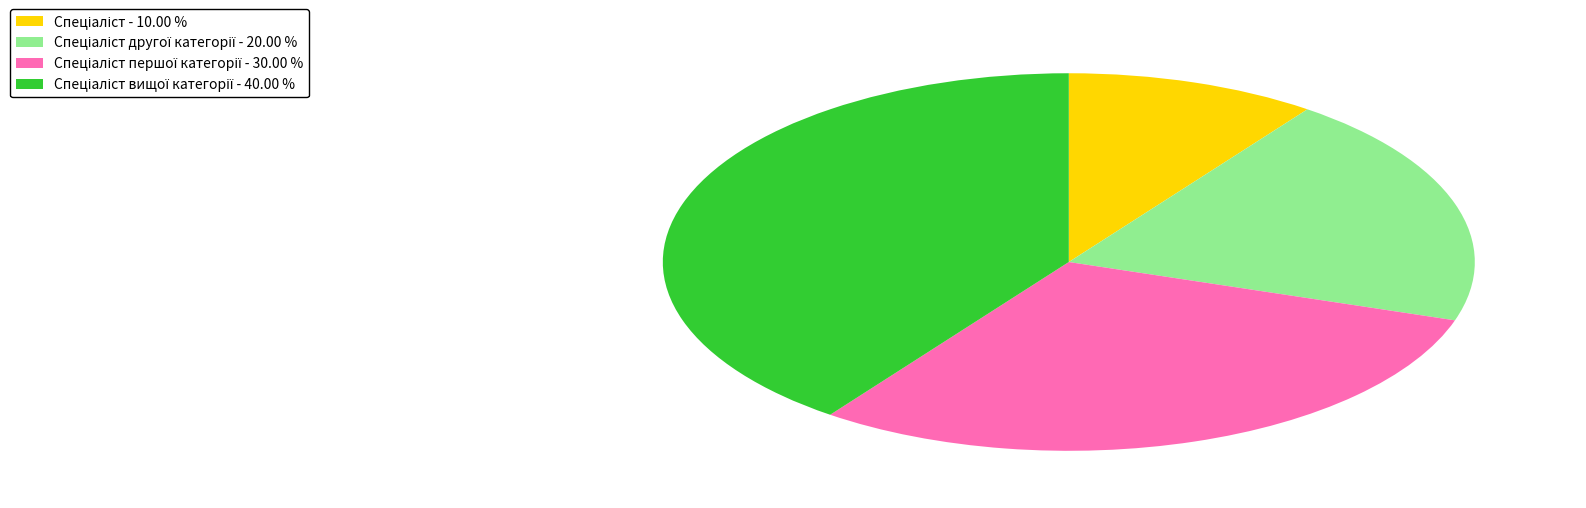

Does any single category account for the majority?

No